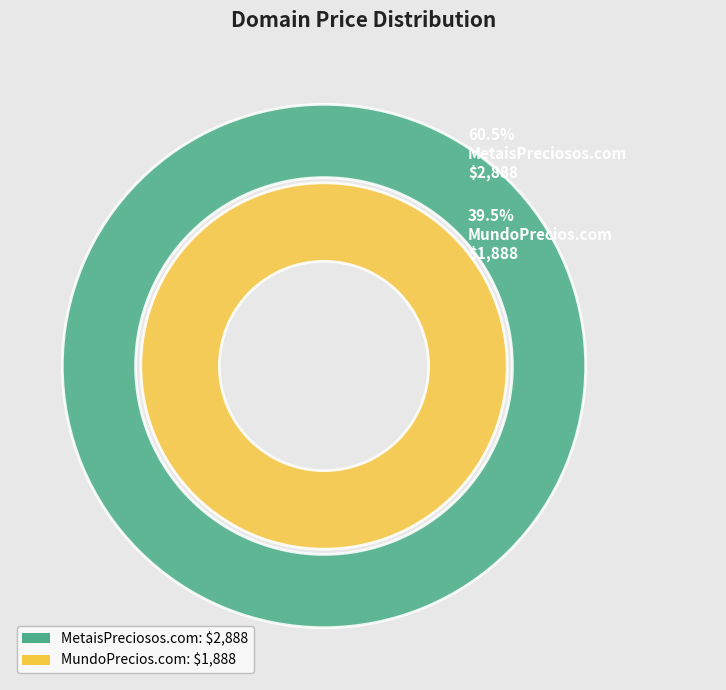

To the nearest percent, what percentage of the pie is MundoPrecios.com?

40%